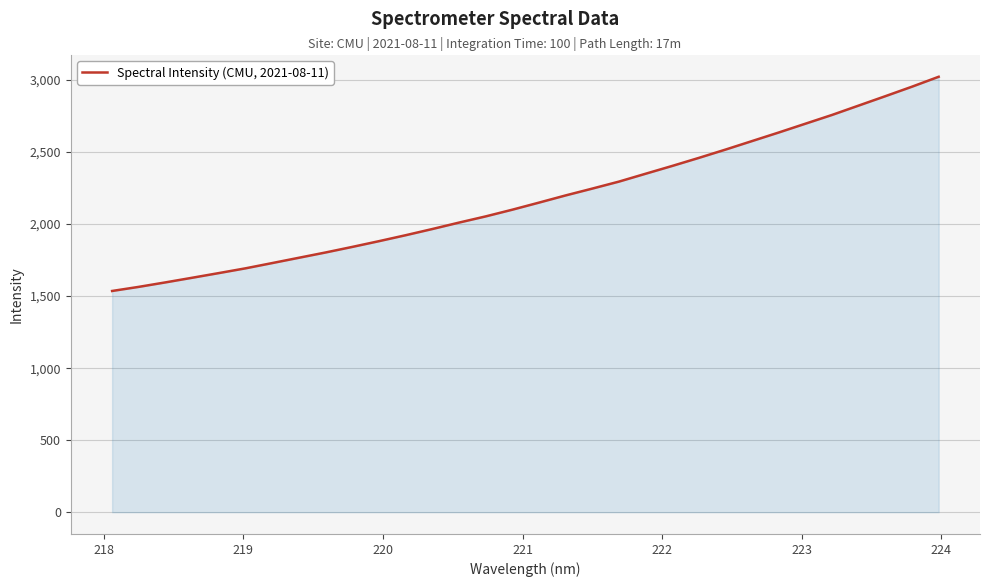

What is the smallest value displayed?

1535.8